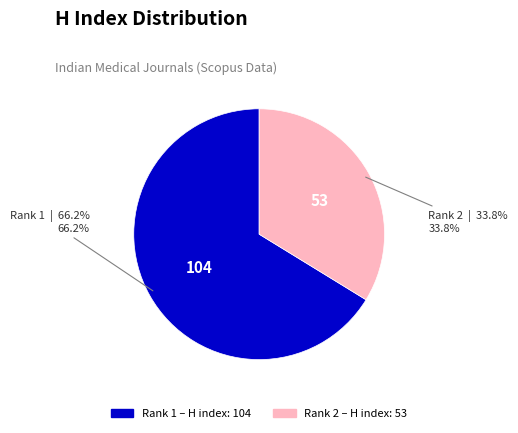

How many slices are in this pie chart?

2